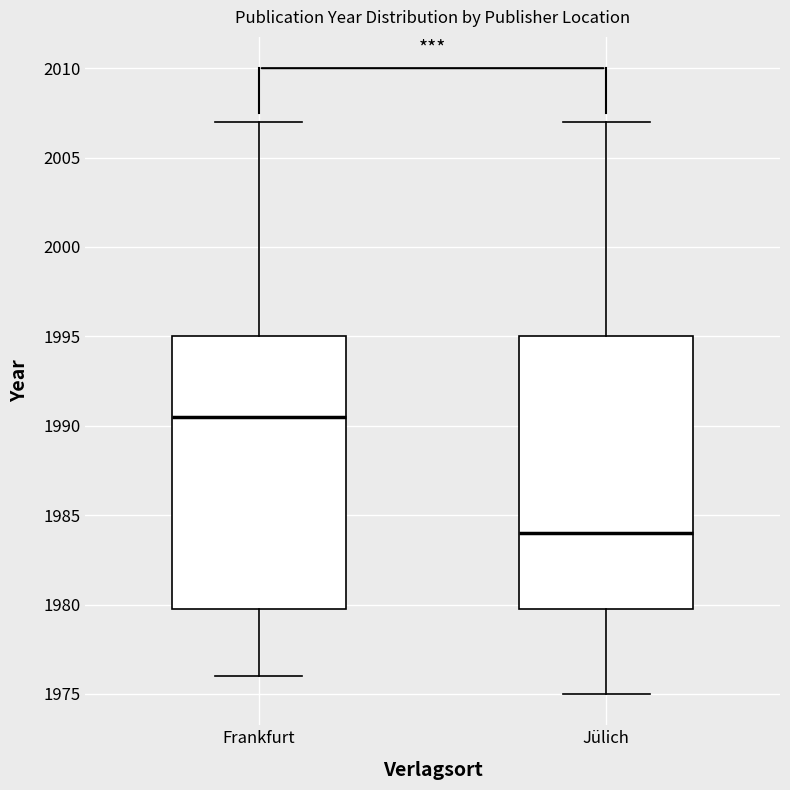

Which box has the highest median line?

Frankfurt